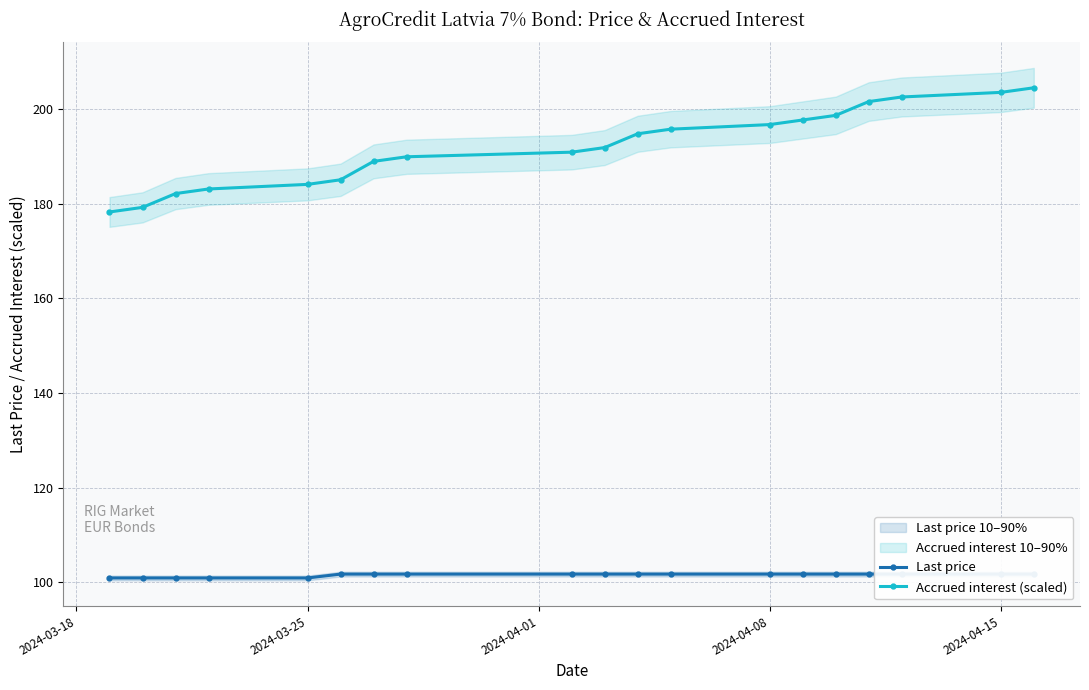

How many categories are shown in the chart?

19